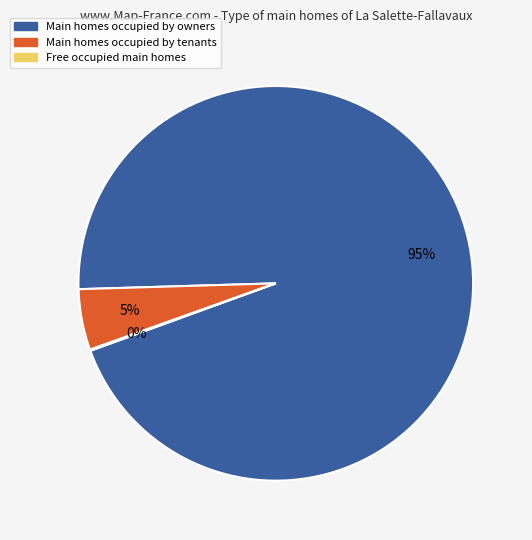

To the nearest percent, what is the average slice percentage?

33%